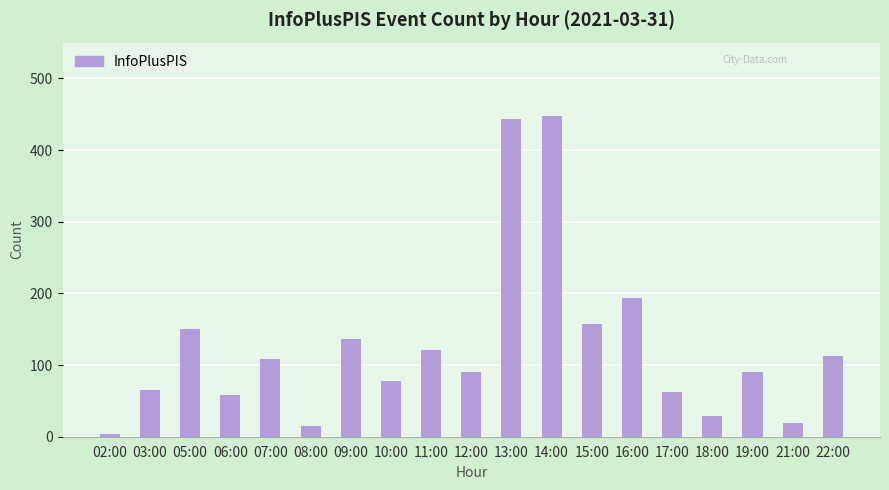

The value at 12:00 is 153. True or false?

False